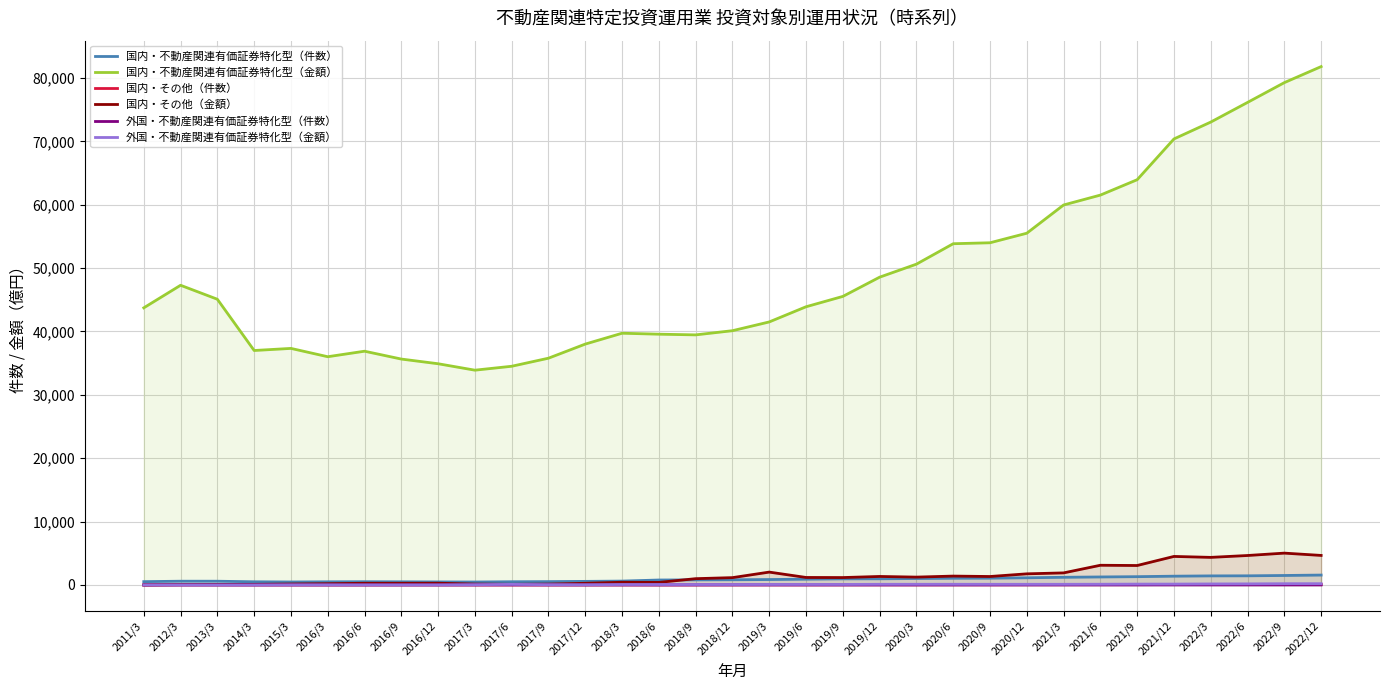

Does the chart display data point markers on the line(s)?

No